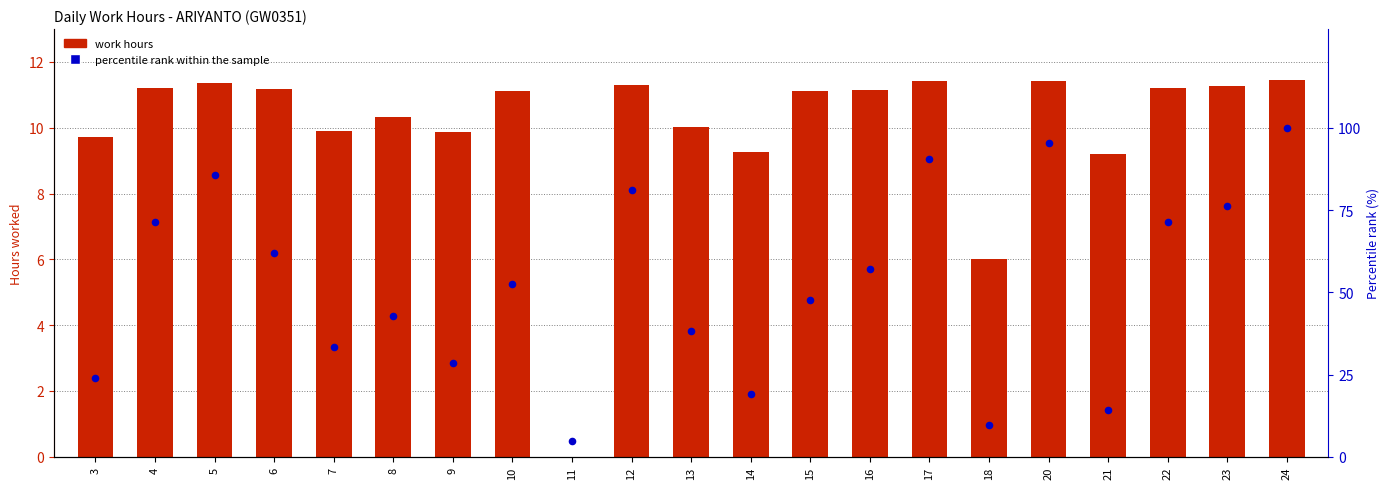

What are all the series names shown in the legend?

work hours, percentile rank within the sample